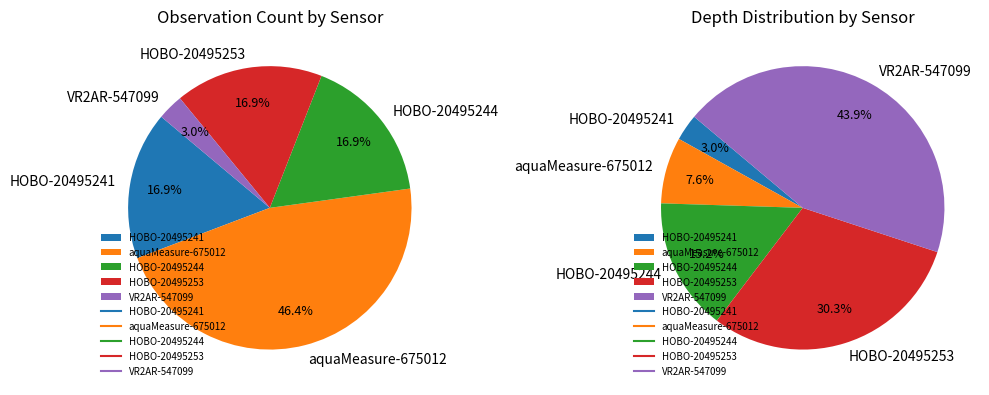

To the nearest percent, what percentage of the pie is aquaMeasure-675012?

8%